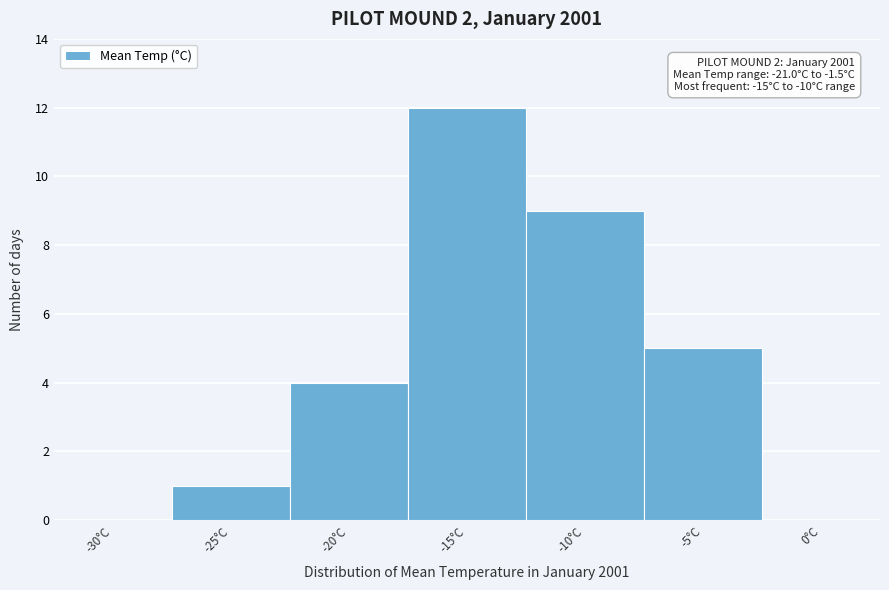

Reading left to right, what are all the values shown in this chart?

-30°C=0	-25°C=1	-20°C=4	-15°C=12	-10°C=9	-5°C=5	0°C=0